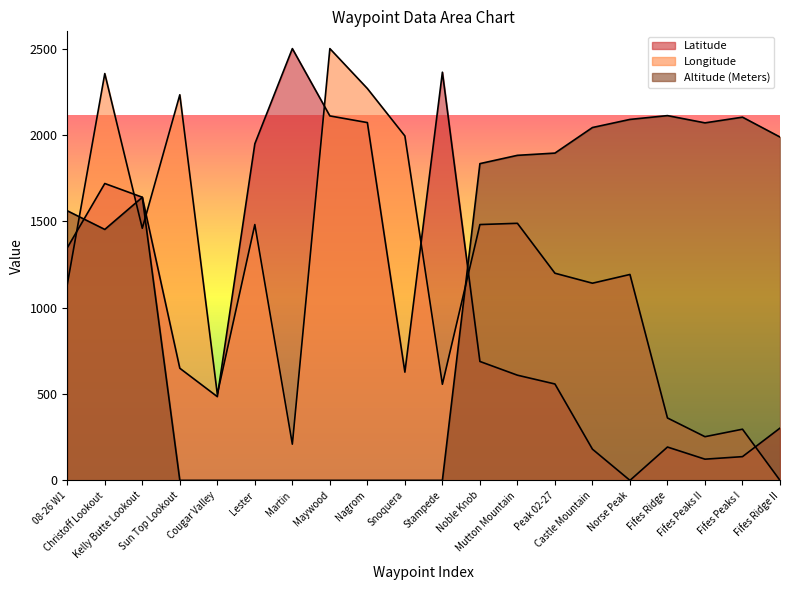

What is the label of the 4th point from the left?

Sun Top Lookout